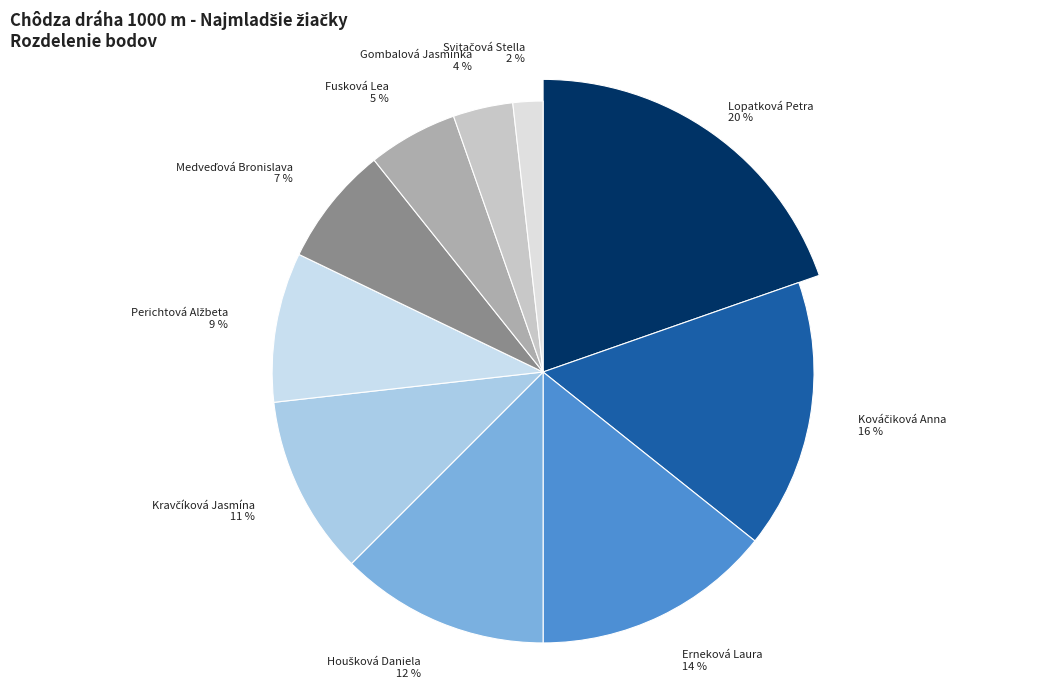

What is the total percentage of Medveďová Bronislava and Svitačová Stella?

8.9%